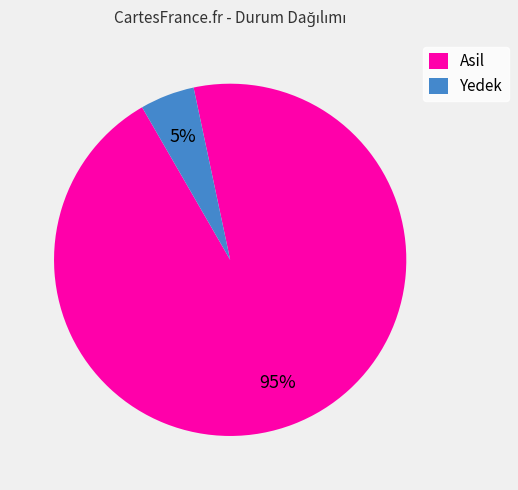

Combined, do Yedek and Asil account for over 50%?

Yes